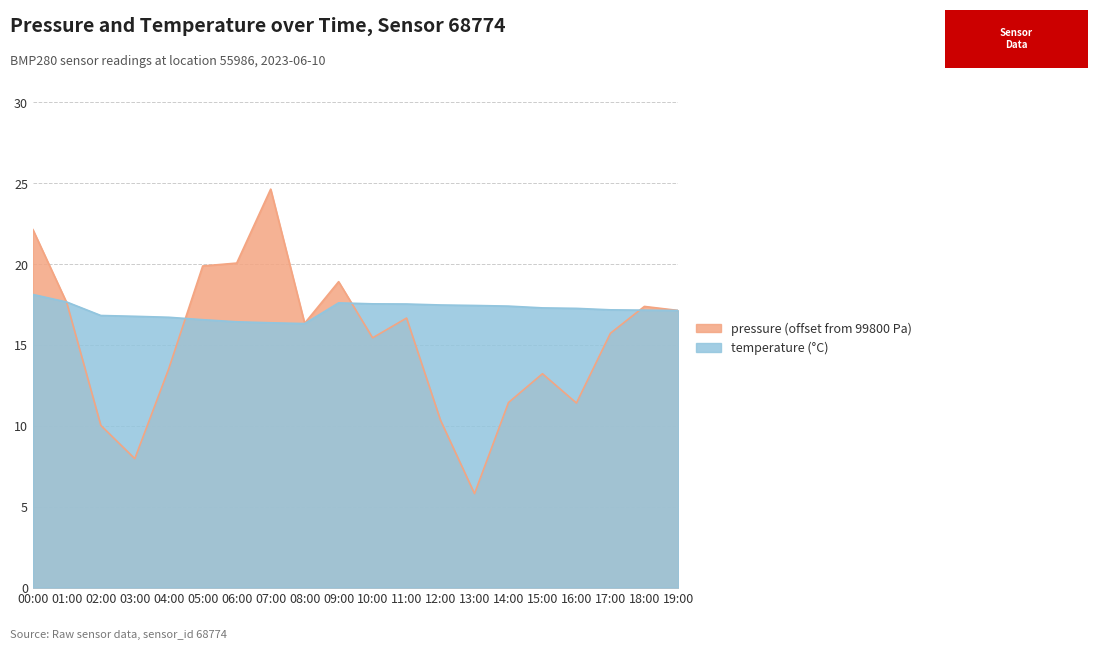

The value of temperature at 11:00 is 5.0. True or false?

False